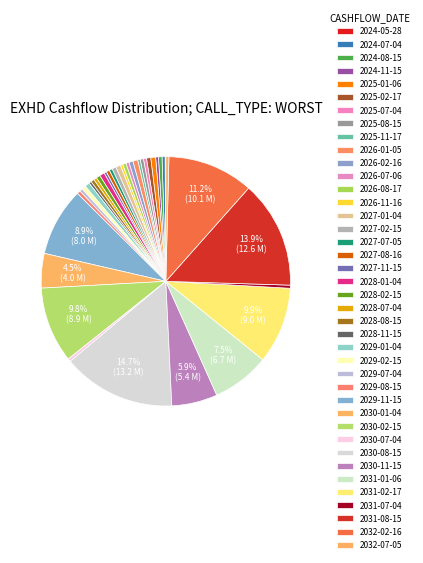

Which category has the biggest portion of the pie?

2030-08-15